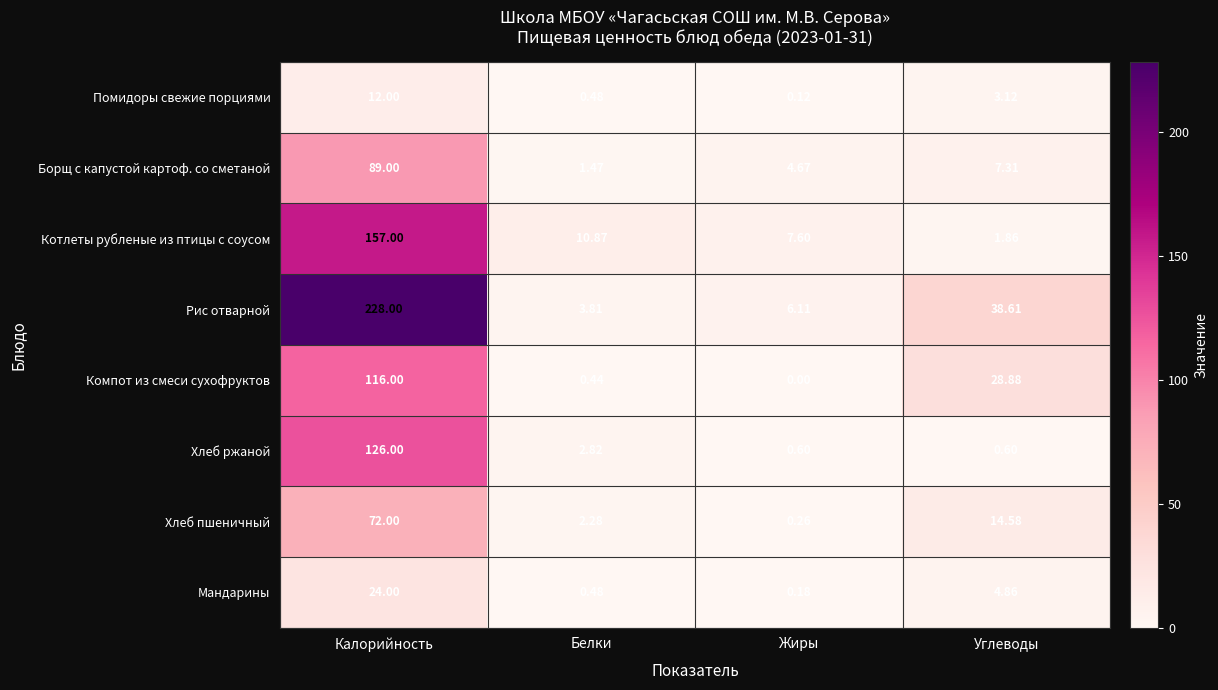

How many data points does each series have?

4